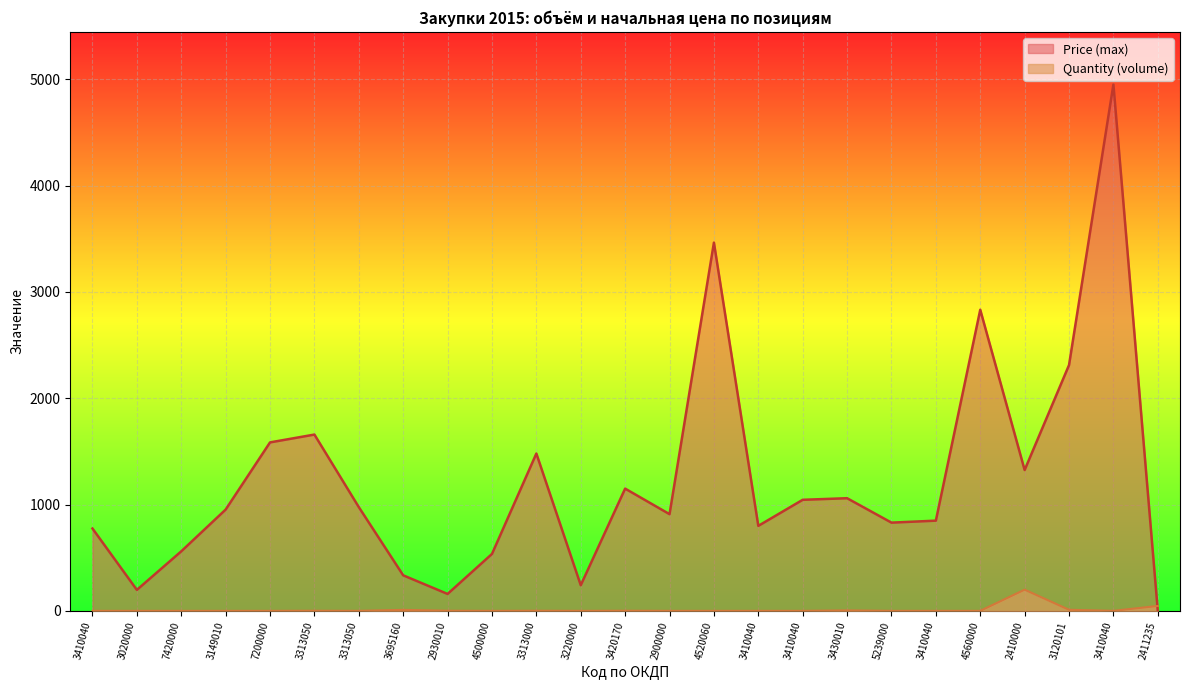

How many times do Quantity (volume) and Price (max) cross each other?

1